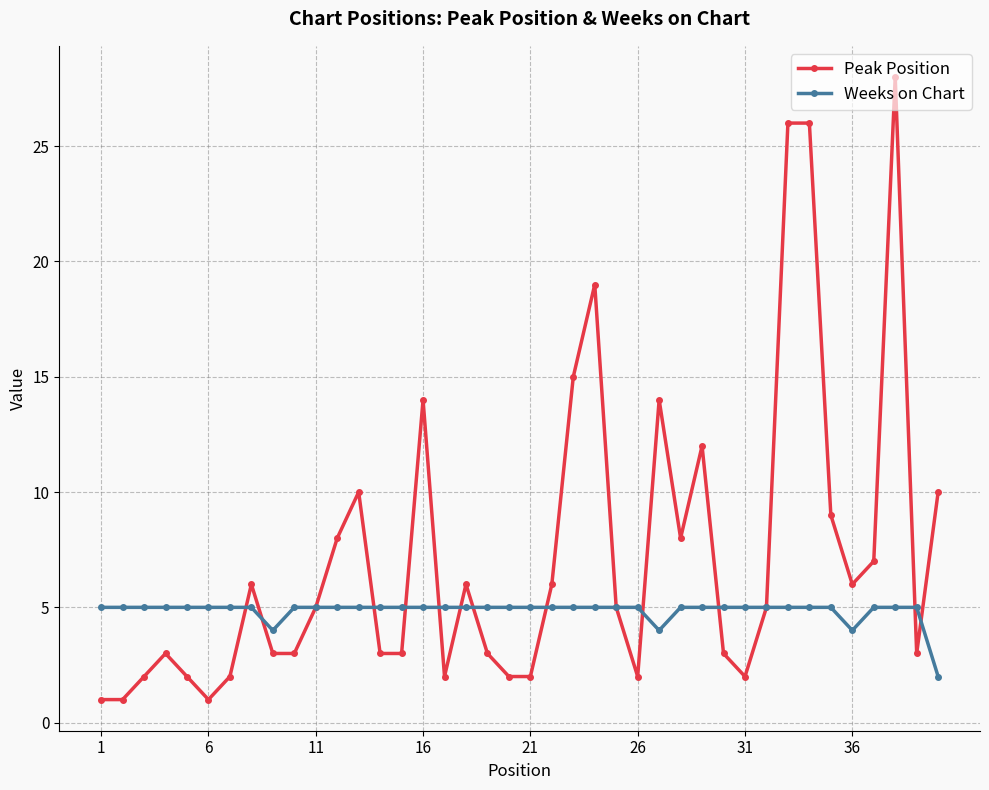

What is the value of the Weeks on Chart point at the 20th from the left?

5